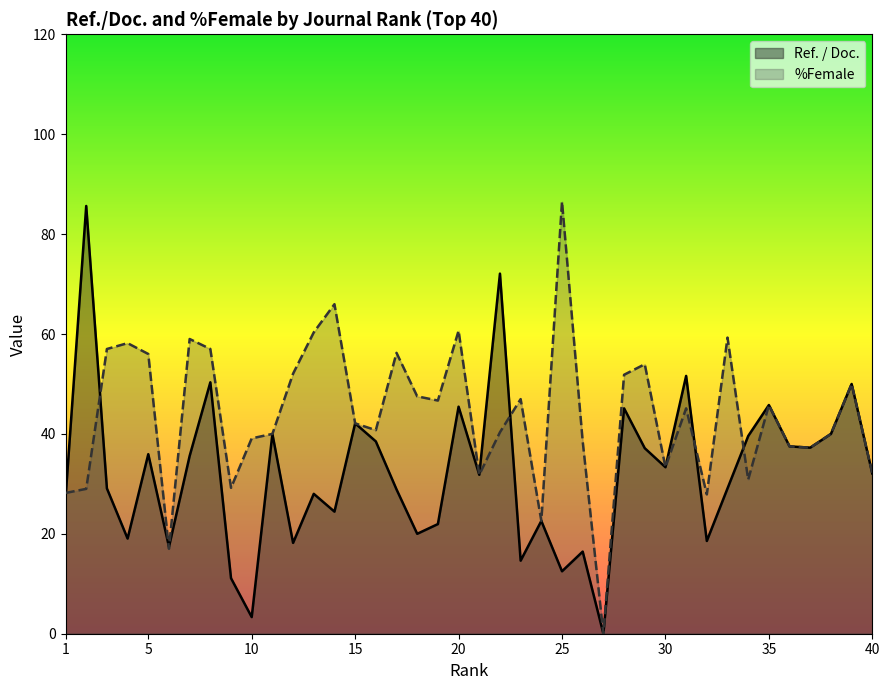

In %Female, how many points are higher than both neighbors (excluding endpoints)?

12